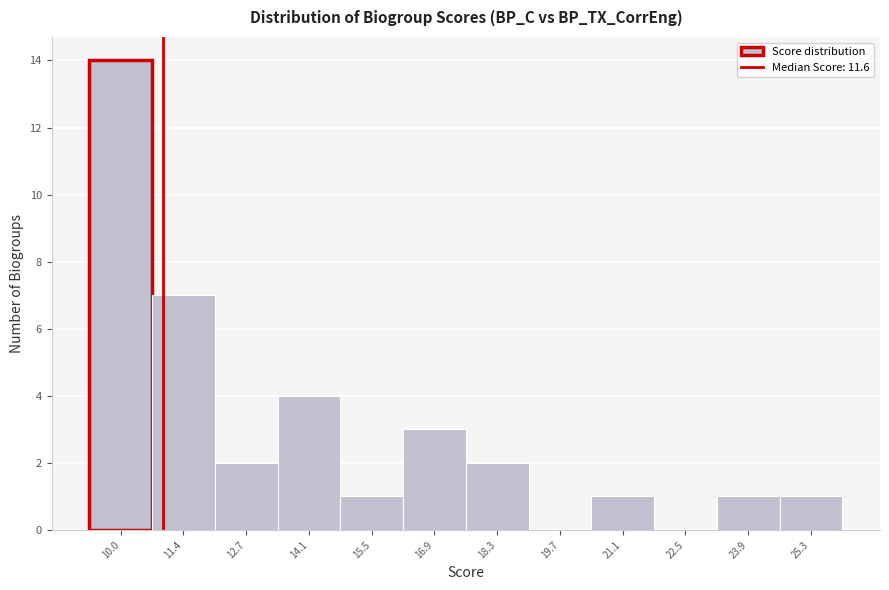

Reading right to left, extract all data points from this chart.

25.3=1	23.9=1	22.5=0	21.1=1	19.7=0	18.3=2	16.9=3	15.5=1	14.1=4	12.7=2	11.4=7	10.0=14